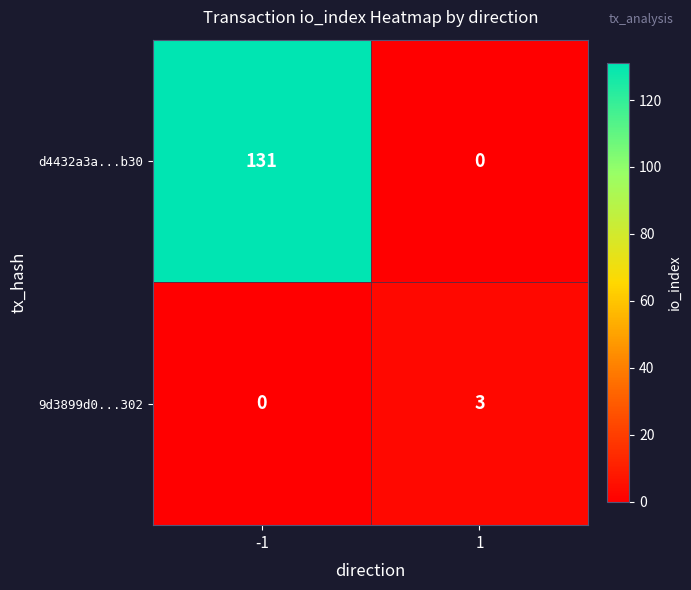

The value of d4432a3a...b30 at -1 is 131. True or false?

True